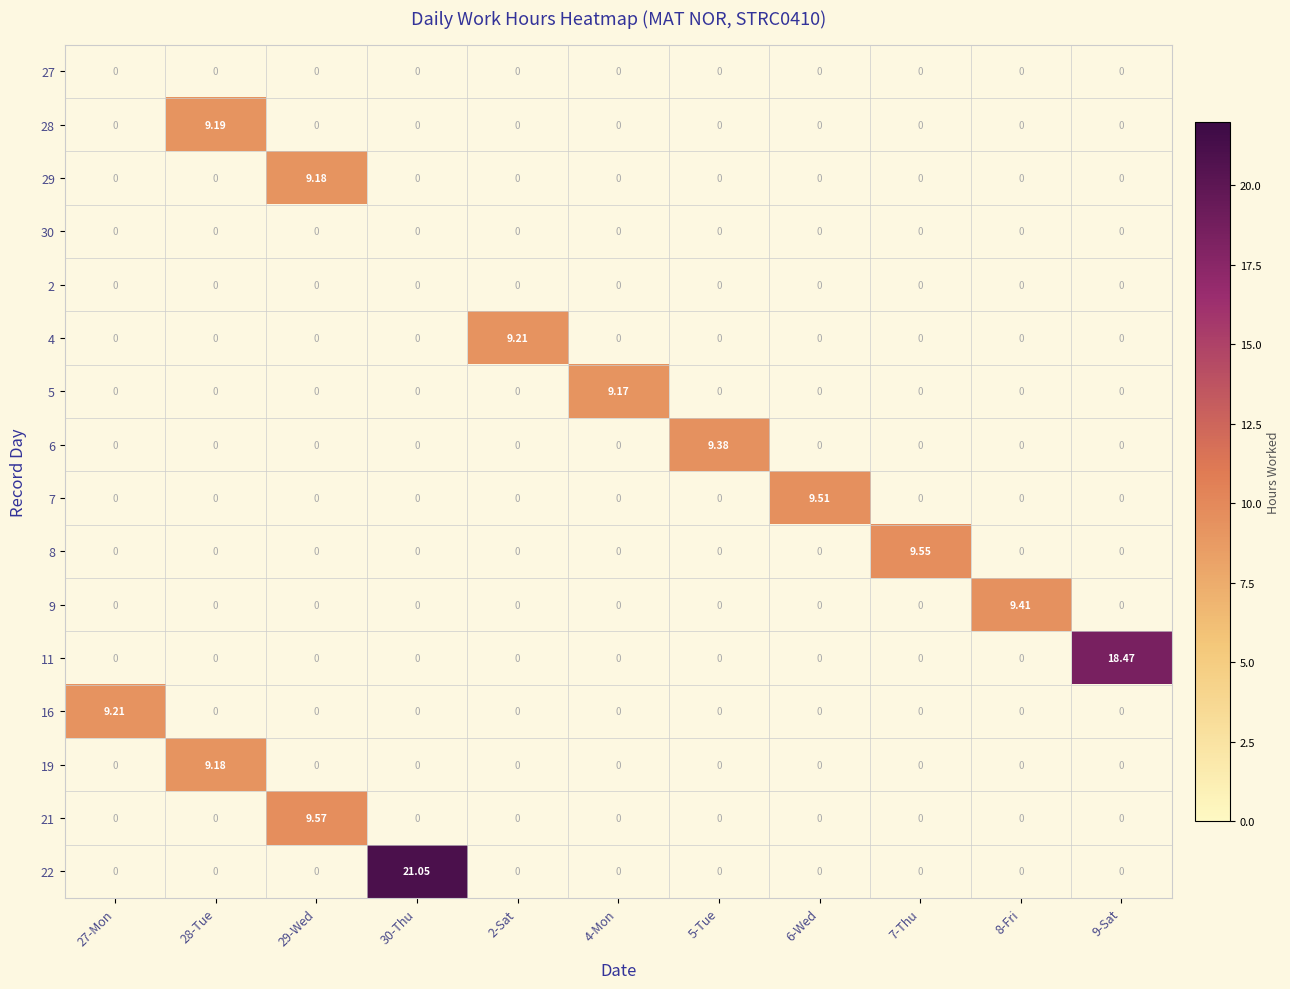

How many series are shown in this chart?

16